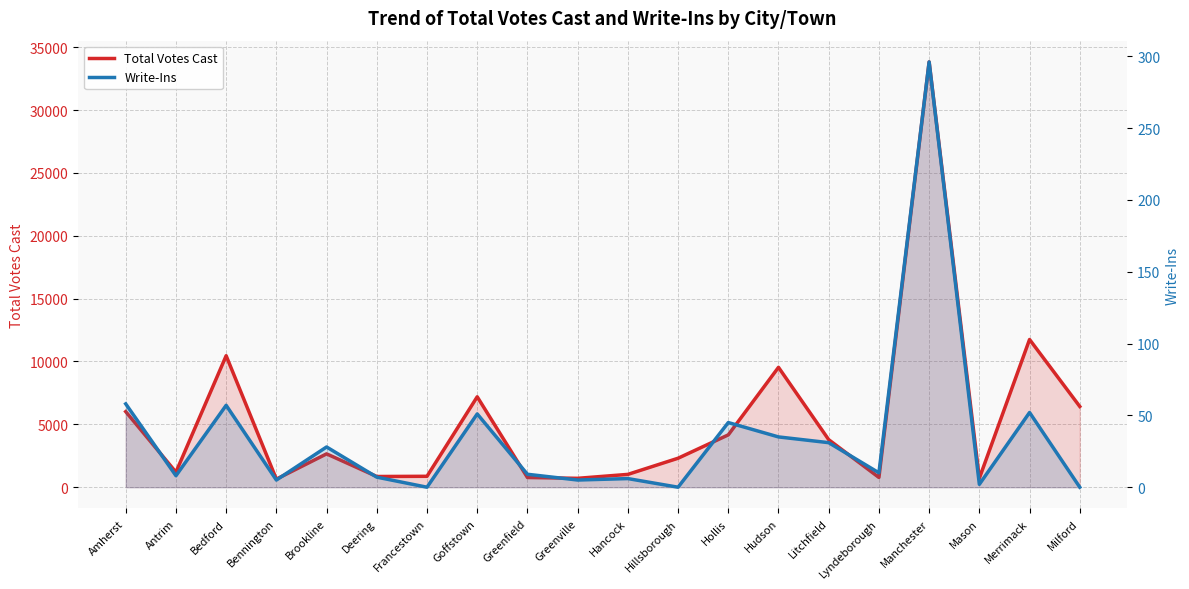

What is the highest value of the Total Votes Cast series?

33824